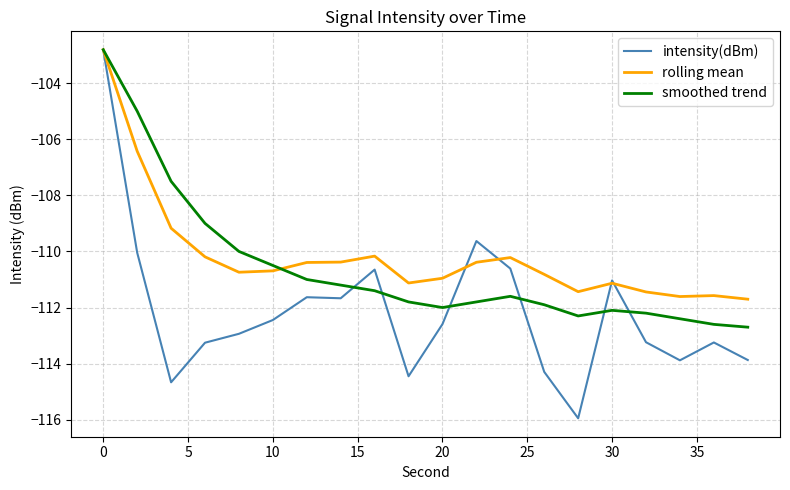

Which series has the largest range (max minus min)?

intensity(dBm)